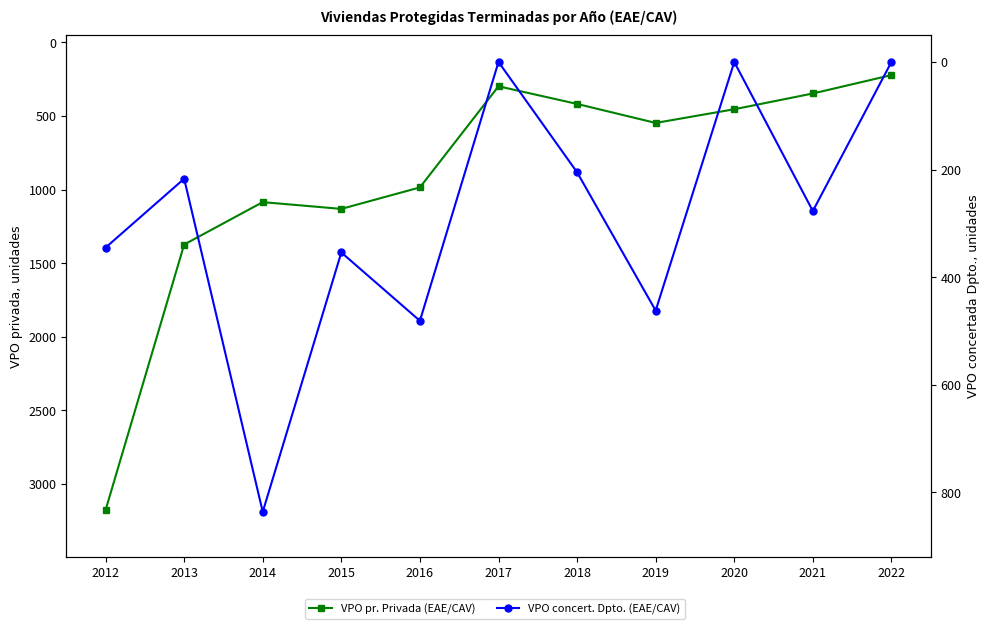

List the series in order of their peak value, lowest first.

VPO concert. Dpto. (EAE/CAV), VPO pr. Privada (EAE/CAV)